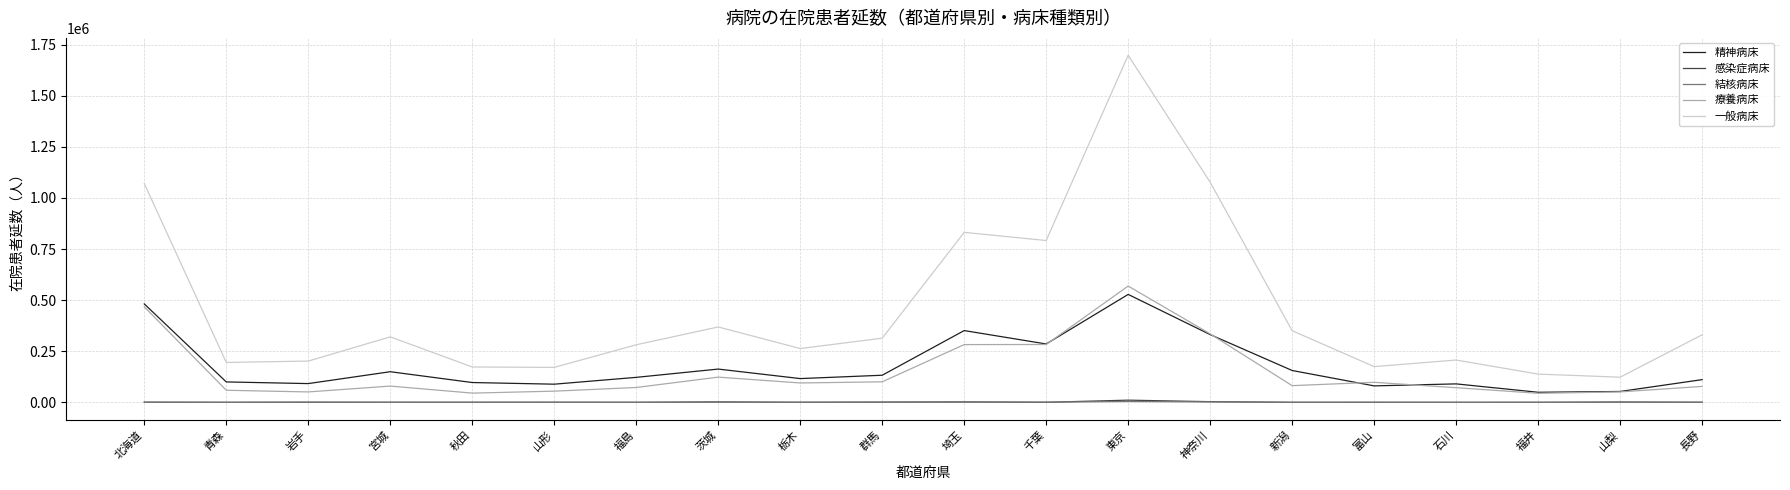

What is the difference between the maximum and second lowest values in the 精神病床 series?

474966